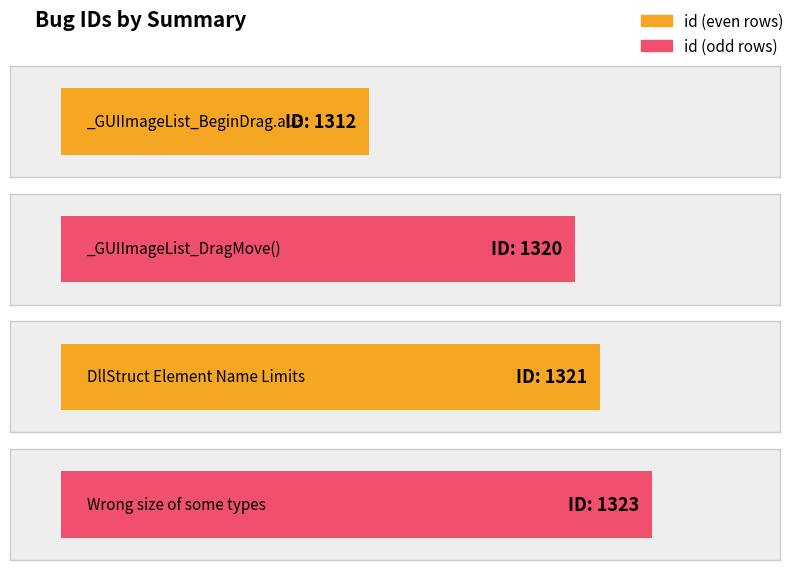

How many bars are there in total?

4